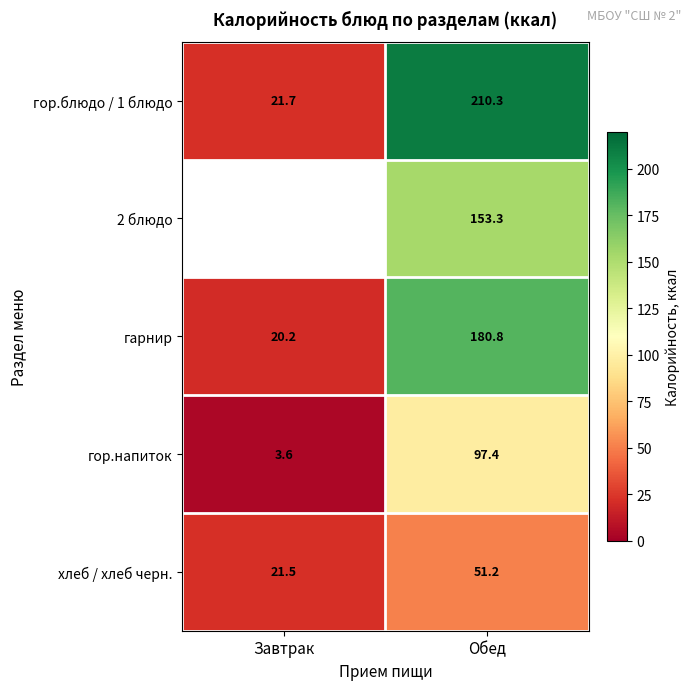

List the labels in order of гор.напиток value, largest first.

Обед, Завтрак